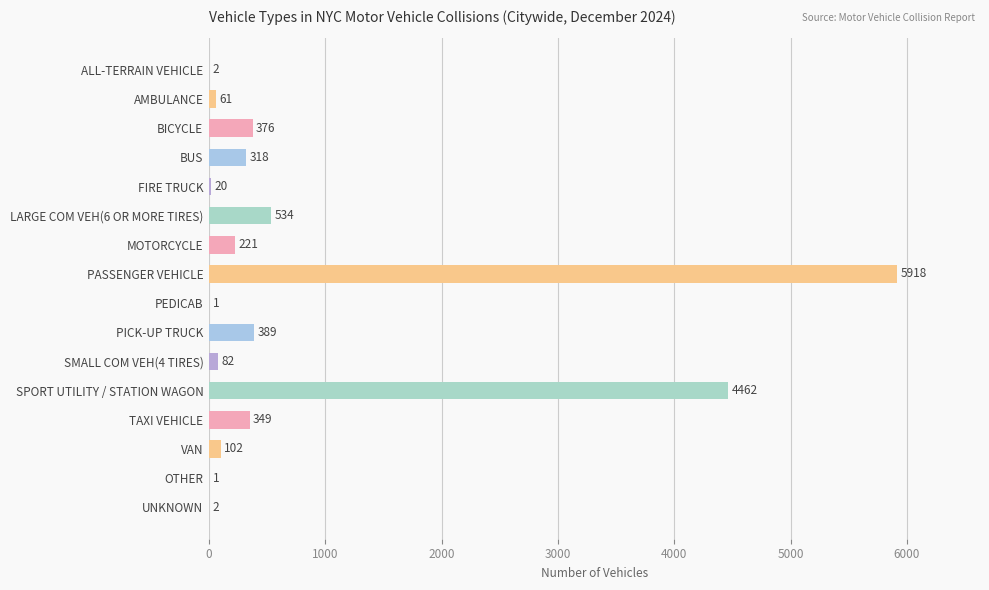

Reading top to bottom, list all the values displayed in this chart.

ALL-TERRAIN VEHICLE=2	AMBULANCE=61	BICYCLE=376	BUS=318	FIRE TRUCK=20	LARGE COM VEH(6 OR MORE TIRES)=534	MOTORCYCLE=221	PASSENGER VEHICLE=5918	PEDICAB=1	PICK-UP TRUCK=389	SMALL COM VEH(4 TIRES)=82	SPORT UTILITY / STATION WAGON=4462	TAXI VEHICLE=349	VAN=102	OTHER=1	UNKNOWN=2